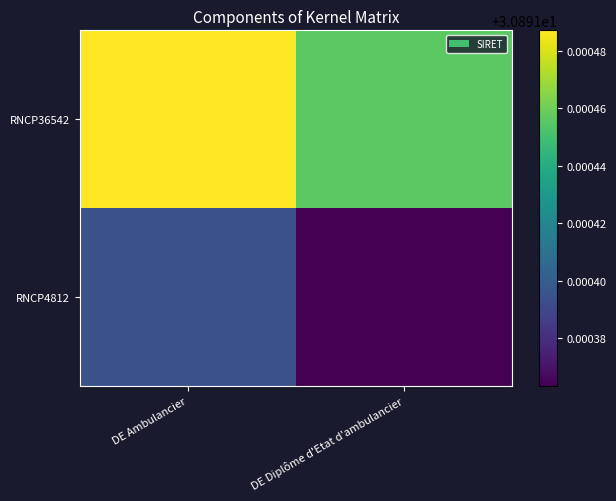

Reading left to right, transcribe all the data shown in this chart.

RNCP36542: DE Ambulancier=30.9	DE Diplôme d'Etat d'ambulancier=30.9
RNCP4812: DE Ambulancier=30.9	DE Diplôme d'Etat d'ambulancier=30.9